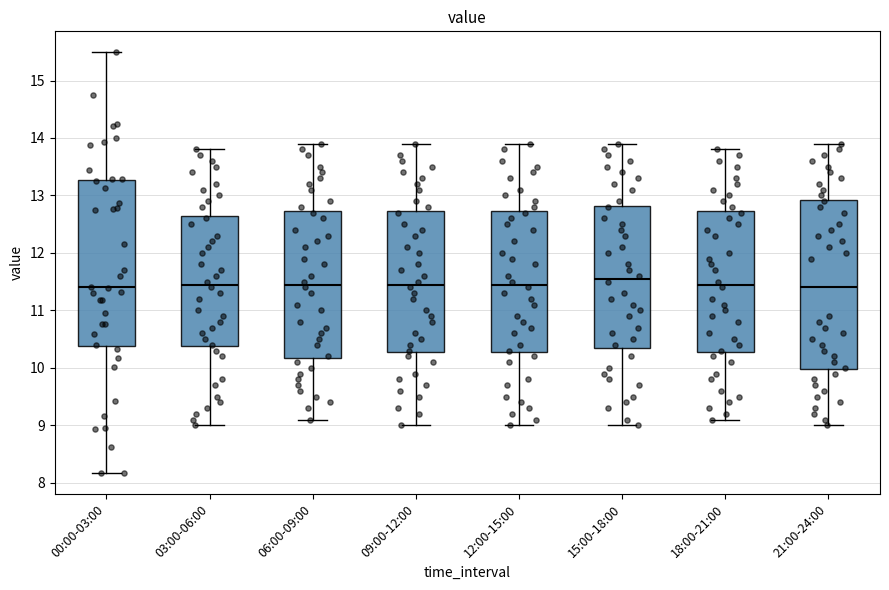

Reading left to right, read every box against the y-axis: the position of its median line, the range the box covers, and the ends of its whiskers. The values are not printed on the chart, so give them approximately, as read against the axis.

00:00-03:00: median 11.4, box 10.4 to 13.3, whiskers 8.2 to 15.5
03:00-06:00: median 11.5, box 10.4 to 12.7, whiskers 9.0 to 13.8
06:00-09:00: median 11.5, box 10.2 to 12.7, whiskers 9.1 to 13.9
09:00-12:00: median 11.5, box 10.3 to 12.7, whiskers 9.0 to 13.9
12:00-15:00: median 11.5, box 10.3 to 12.7, whiskers 9.0 to 13.9
15:00-18:00: median 11.6, box 10.4 to 12.8, whiskers 9.0 to 13.9
18:00-21:00: median 11.5, box 10.3 to 12.7, whiskers 9.1 to 13.8
21:00-24:00: median 11.4, box 10.0 to 12.9, whiskers 9.0 to 13.9